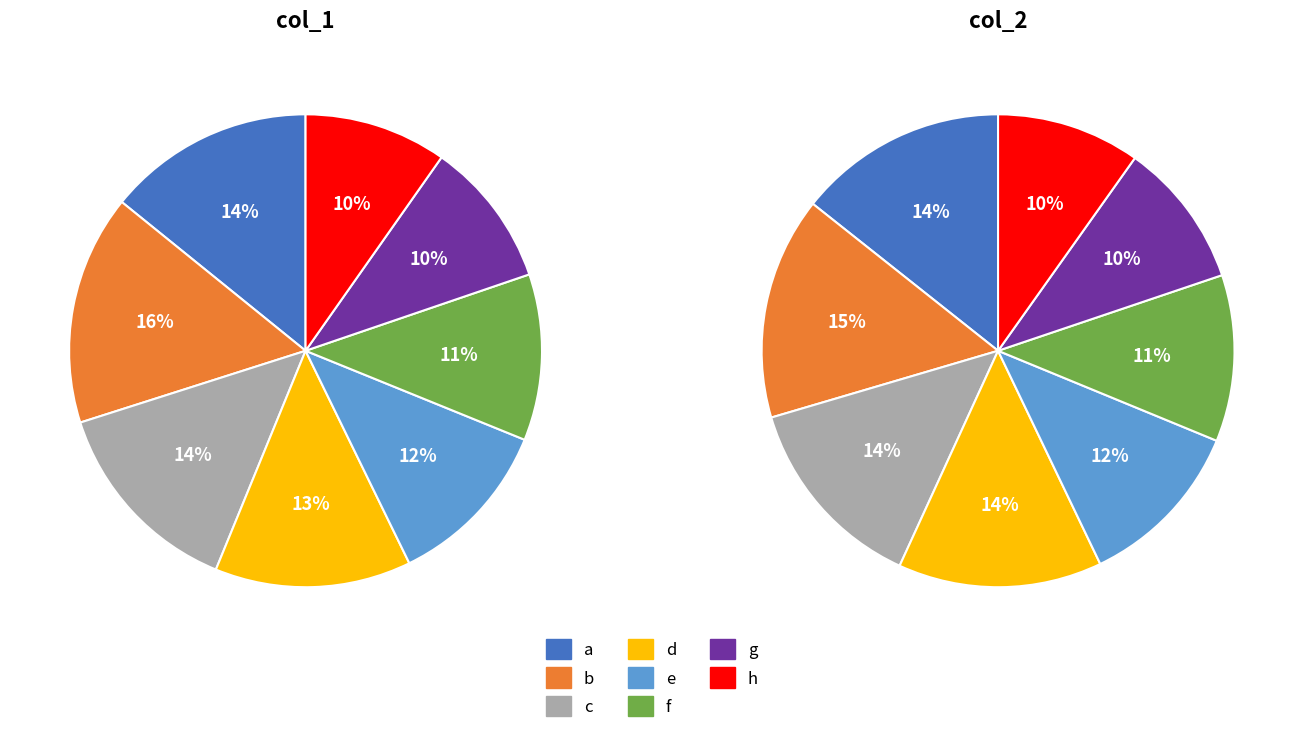

Is it true that a is 14% of the pie?

True